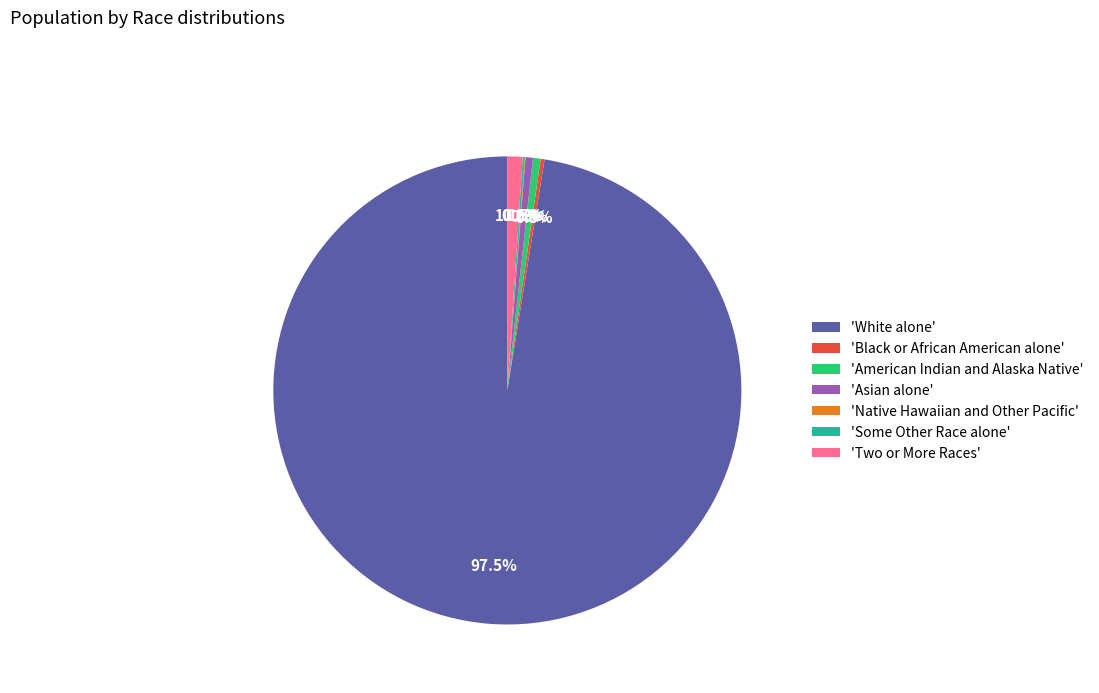

Which category has the biggest portion of the pie?

'White alone'